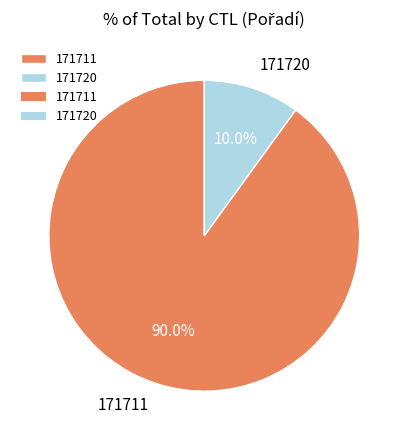

Does 171720 account for over 50% of the chart?

No